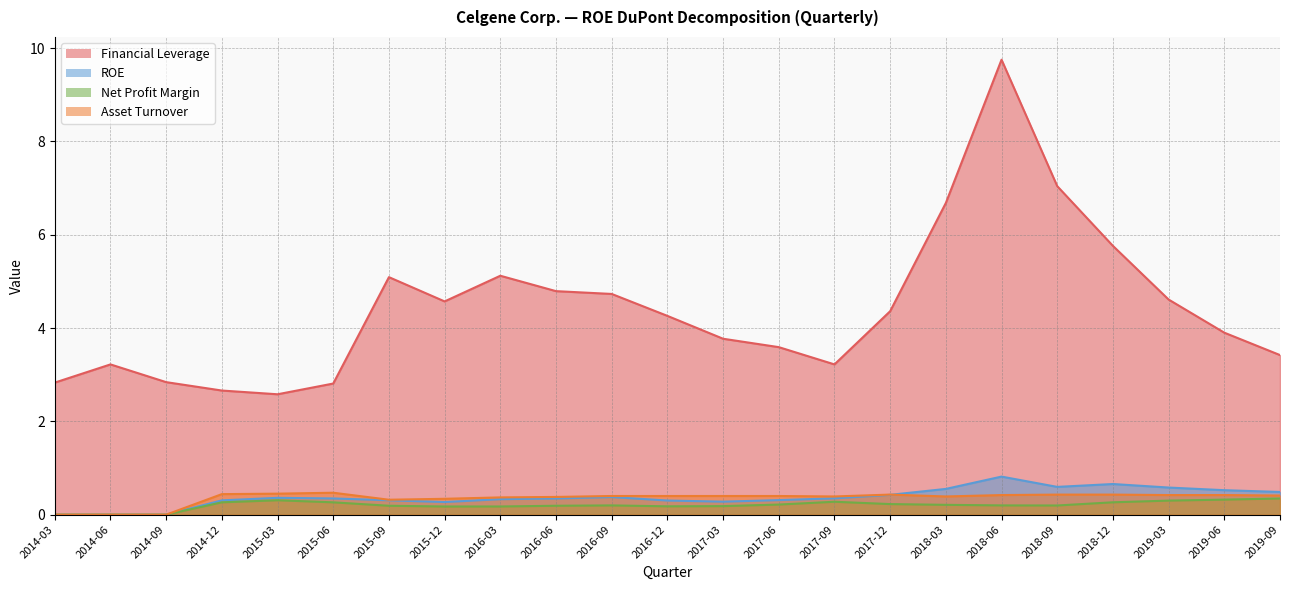

Reading left to right, transcribe all the data shown in this chart.

Financial Leverage: 2014-03=2.8	2014-06=3.2	2014-09=2.8	2014-12=2.7	2015-03=2.6	2015-06=2.8	2015-09=5.1	2015-12=4.6	2016-03=5.1	2016-06=4.8	2016-09=4.7	2016-12=4.3	2017-03=3.8	2017-06=3.6	2017-09=3.2	2017-12=4.4	2018-03=6.7	2018-06=9.8	2018-09=7.0	2018-12=5.8	2019-03=4.6	2019-06=3.9	2019-09=3.4
ROE: 2014-03=0.0	2014-06=0.0	2014-09=0.0	2014-12=0.3	2015-03=0.4	2015-06=0.3	2015-09=0.3	2015-12=0.3	2016-03=0.3	2016-06=0.3	2016-09=0.4	2016-12=0.3	2017-03=0.3	2017-06=0.3	2017-09=0.4	2017-12=0.4	2018-03=0.6	2018-06=0.8	2018-09=0.6	2018-12=0.7	2019-03=0.6	2019-06=0.5	2019-09=0.5
Net Profit Margin: 2014-03=0.0	2014-06=0.0	2014-09=0.0	2014-12=0.3	2015-03=0.3	2015-06=0.3	2015-09=0.2	2015-12=0.2	2016-03=0.2	2016-06=0.2	2016-09=0.2	2016-12=0.2	2017-03=0.2	2017-06=0.2	2017-09=0.3	2017-12=0.2	2018-03=0.2	2018-06=0.2	2018-09=0.2	2018-12=0.3	2019-03=0.3	2019-06=0.3	2019-09=0.3
Asset Turnover: 2014-03=0.0	2014-06=0.0	2014-09=0.0	2014-12=0.4	2015-03=0.5	2015-06=0.5	2015-09=0.3	2015-12=0.3	2016-03=0.4	2016-06=0.4	2016-09=0.4	2016-12=0.4	2017-03=0.4	2017-06=0.4	2017-09=0.4	2017-12=0.4	2018-03=0.4	2018-06=0.4	2018-09=0.4	2018-12=0.4	2019-03=0.4	2019-06=0.4	2019-09=0.4